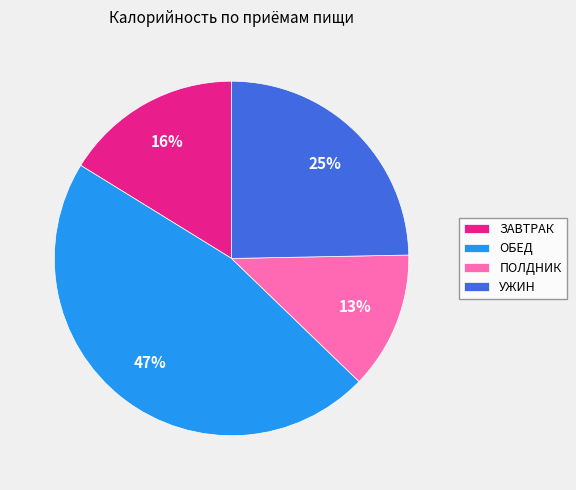

Combined, do ЗАВТРАК and ОБЕД account for over 50%?

Yes